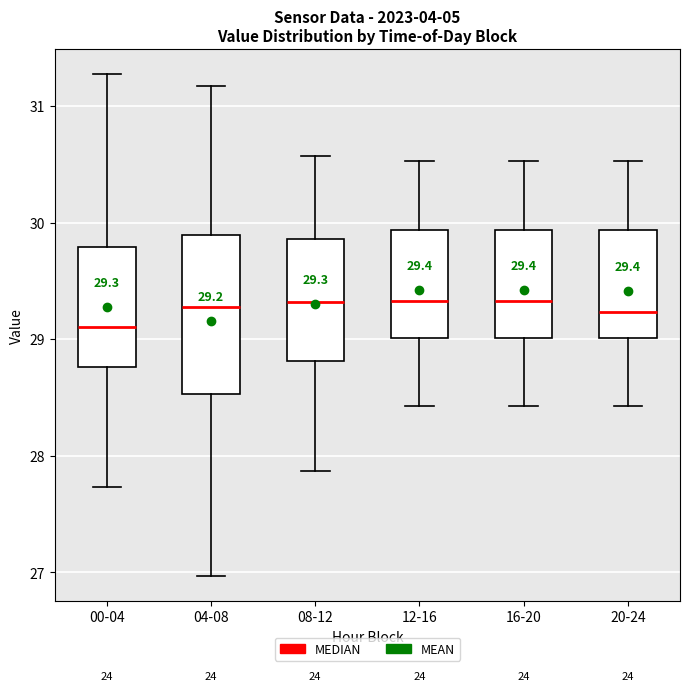

Which box is the tallest, from its lower edge to its upper edge?

04-08